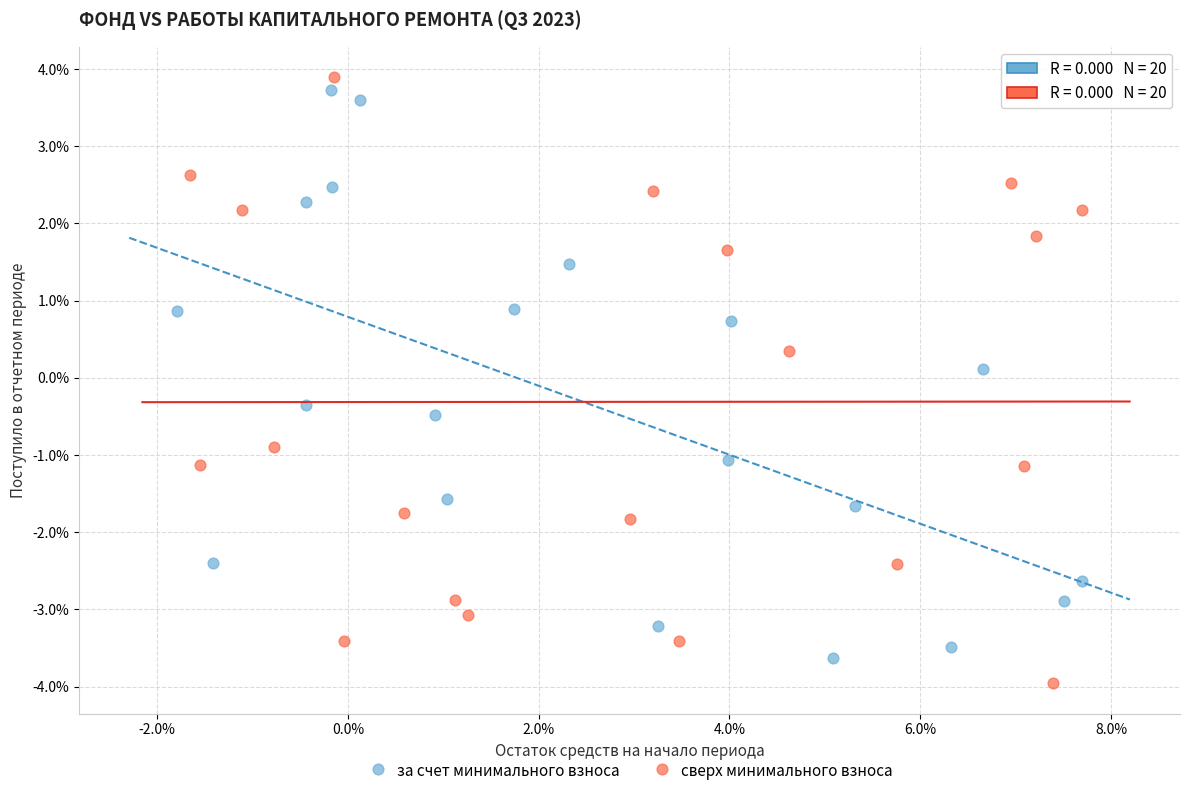

What are all the series names shown in the legend?

за счет минимального взноса, сверх минимального взноса